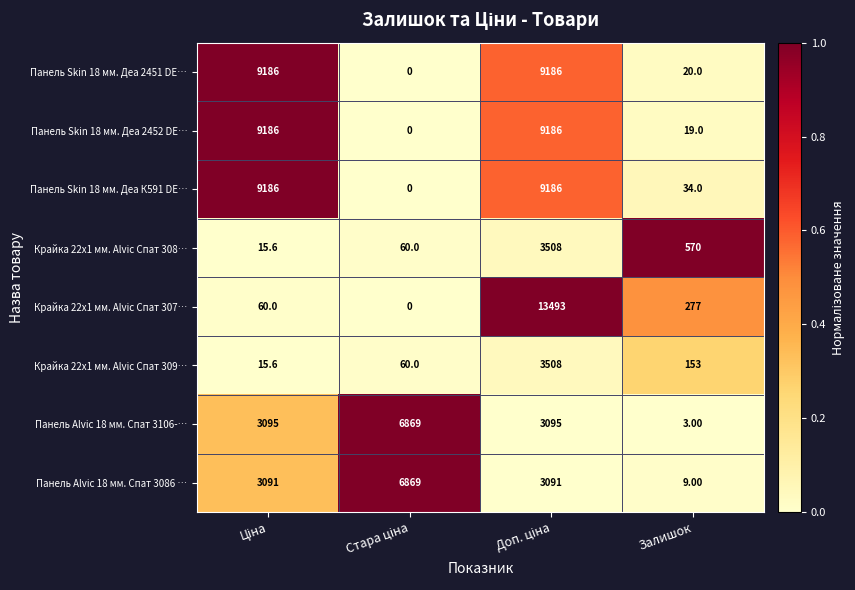

Which series has the largest total across all categories?

Панель Skin 18 мм. Деа К591 DE…